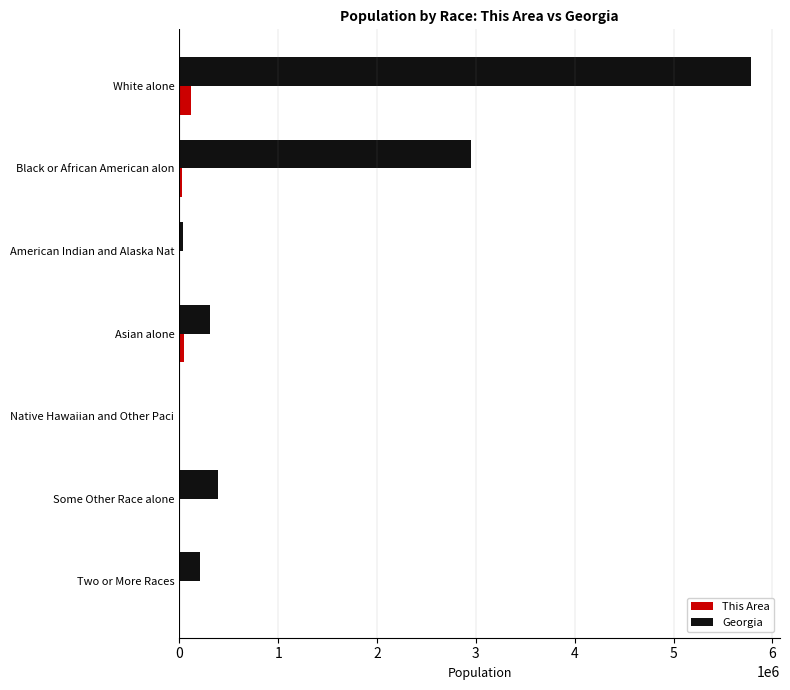

How many distinct data groups are displayed?

2